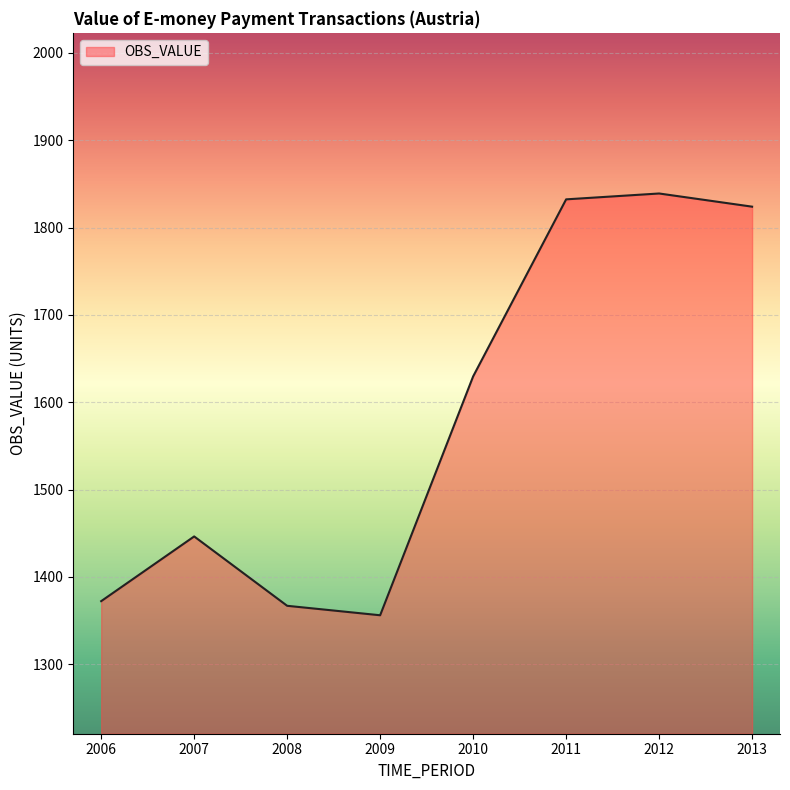

How many distinct data groups are displayed?

1